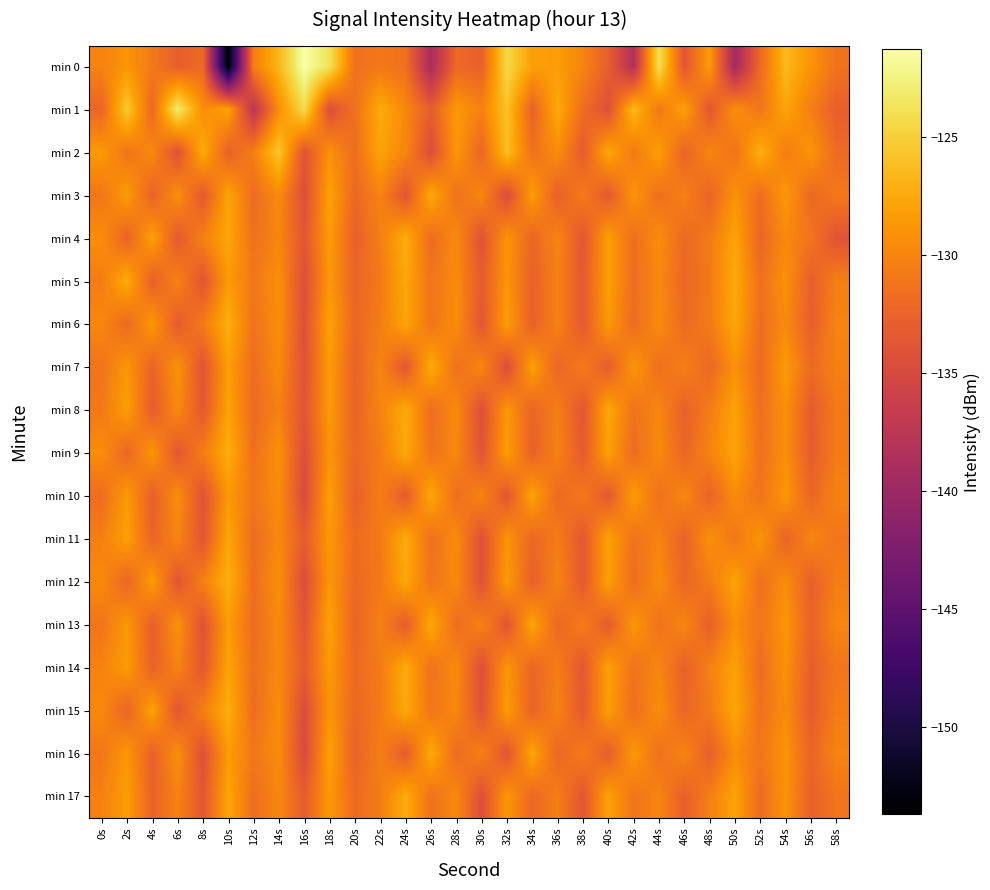

Which series has the largest range (max minus min)?

min 0